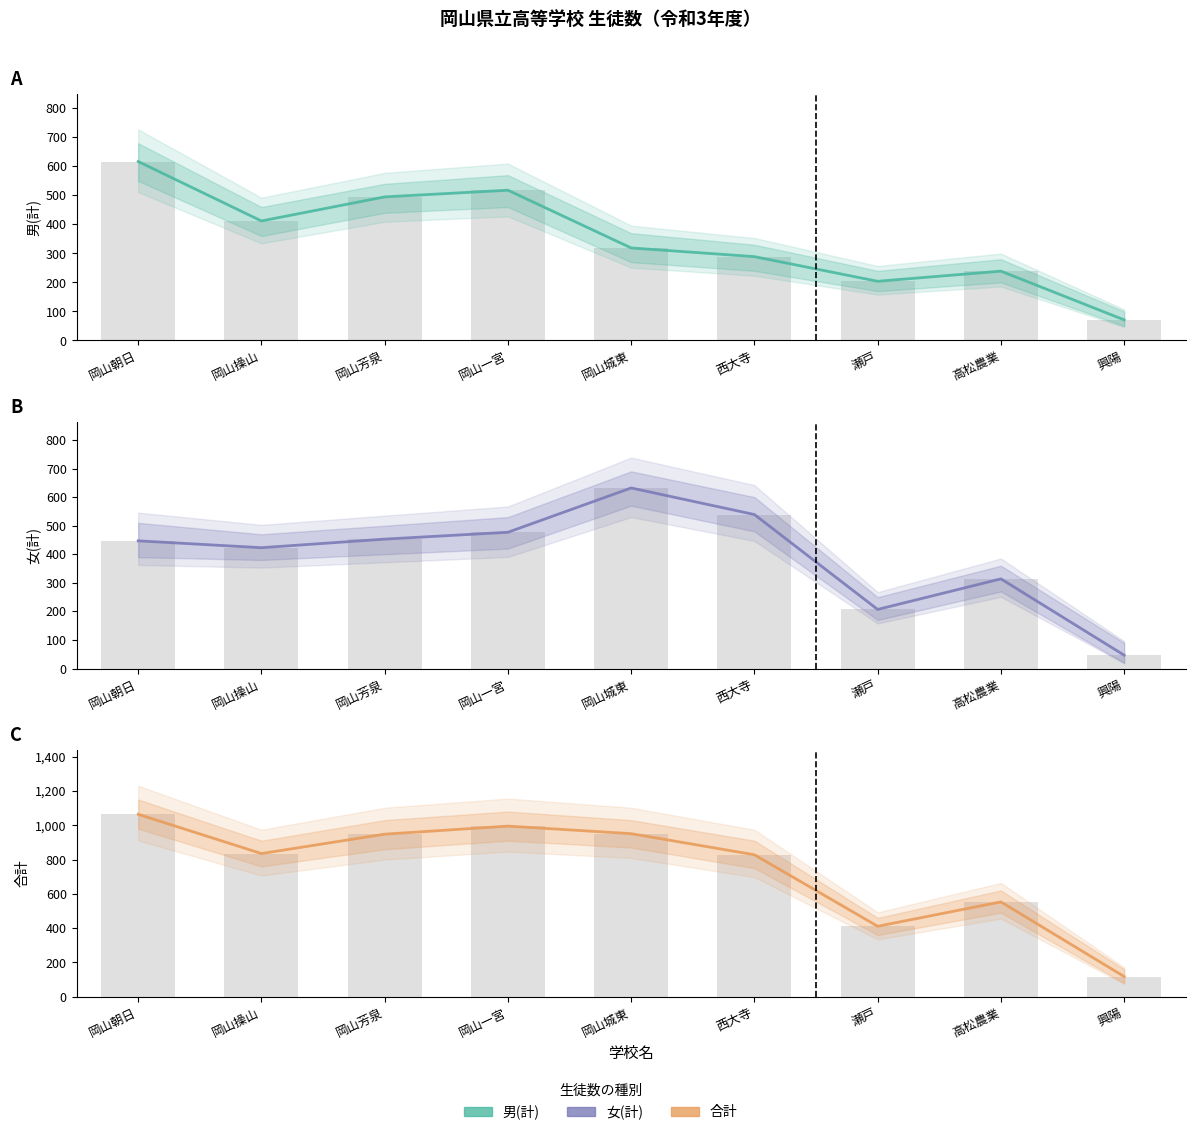

Which has a higher value, 西大寺 or 岡山朝日?

岡山朝日